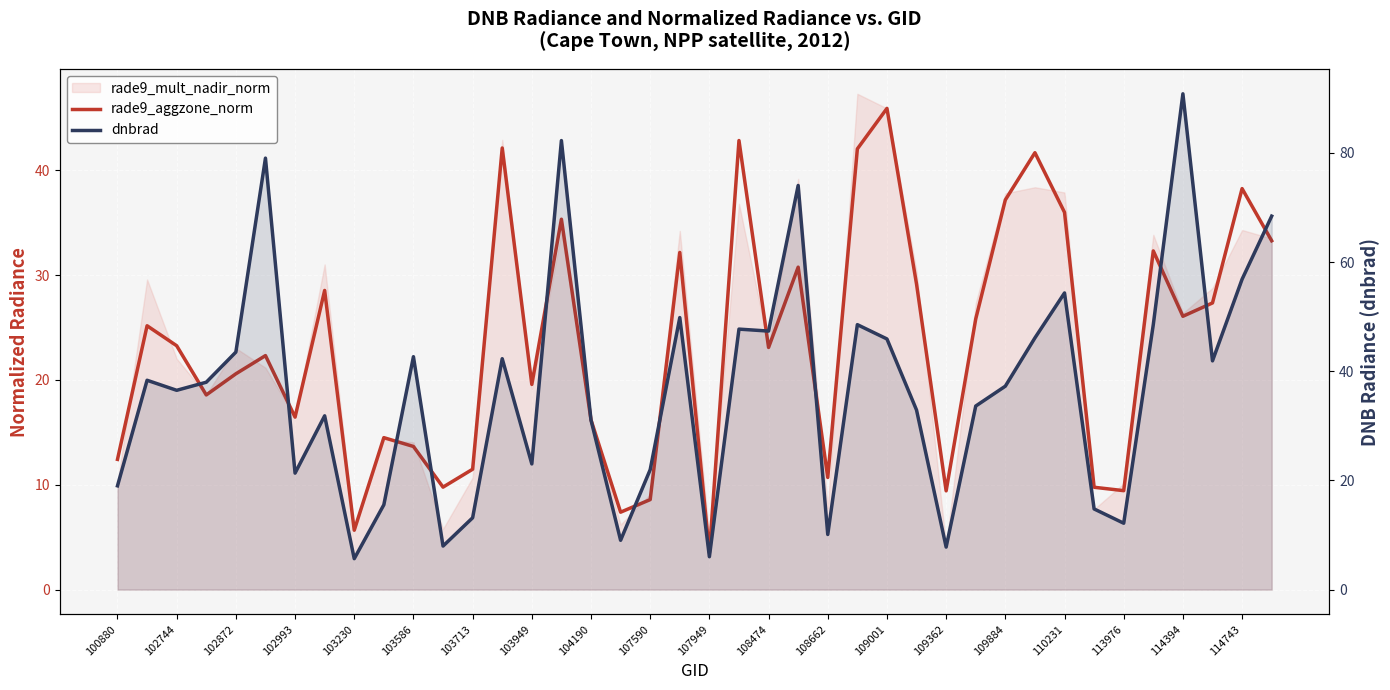

How many lines are shown in the chart?

2